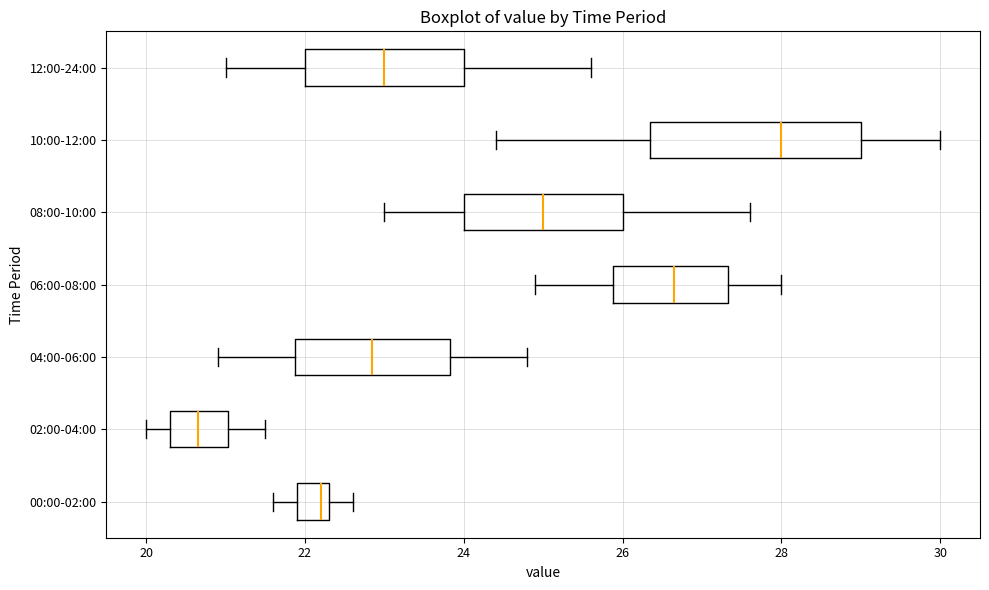

Reading bottom to top, read every box against the x-axis: the position of its median line, the range the box covers, and the ends of its whiskers. The values are not printed on the chart, so give them approximately, as read against the axis.

00:00-02:00: median 22.2, box 22.0 to 22.4, whiskers 21.6 to 22.6
02:00-04:00: median 20.6, box 20.4 to 21.0, whiskers 20.0 to 21.6
04:00-06:00: median 22.8, box 21.8 to 23.8, whiskers 21.0 to 24.8
06:00-08:00: median 26.6, box 25.8 to 27.4, whiskers 25.0 to 28.0
08:00-10:00: median 25.0, box 24.0 to 26.0, whiskers 23.0 to 27.6
10:00-12:00: median 28.0, box 26.4 to 29.0, whiskers 24.4 to 30.0
12:00-24:00: median 23.0, box 22.0 to 24.0, whiskers 21.0 to 25.6